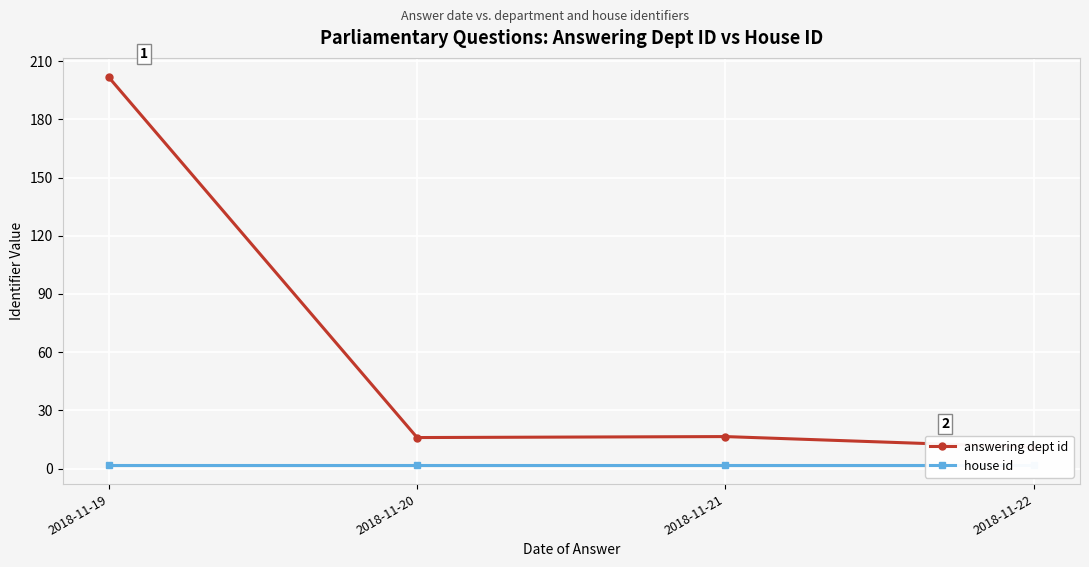

How many values in the answering dept id series are below 16?

1